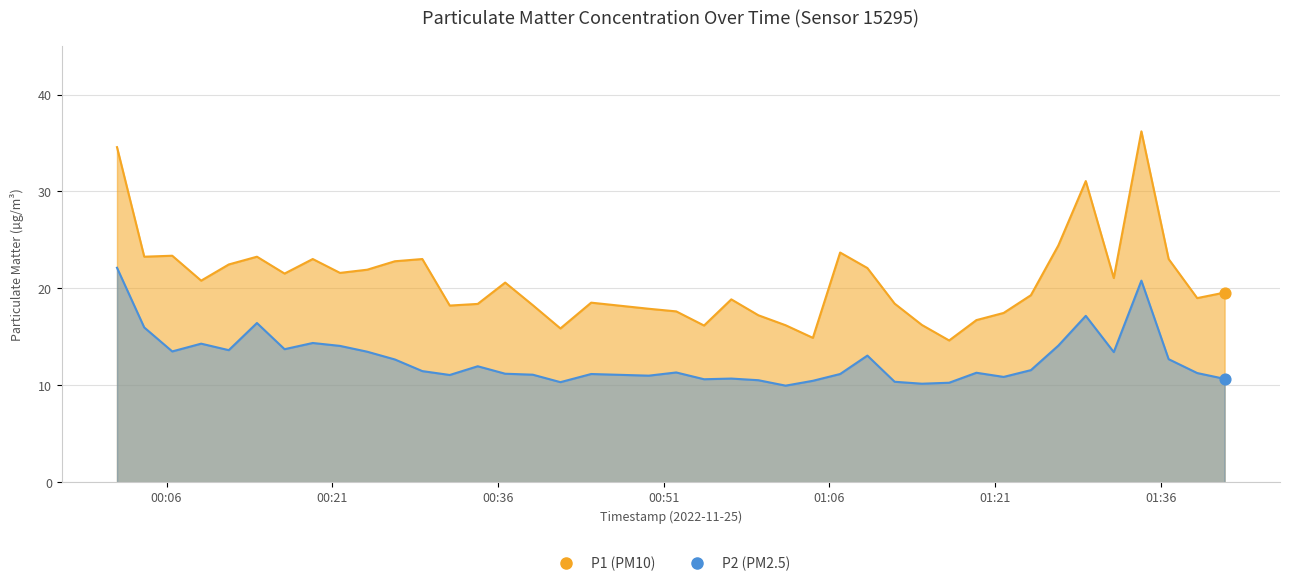

Which series contains the lowest Y value?

P2